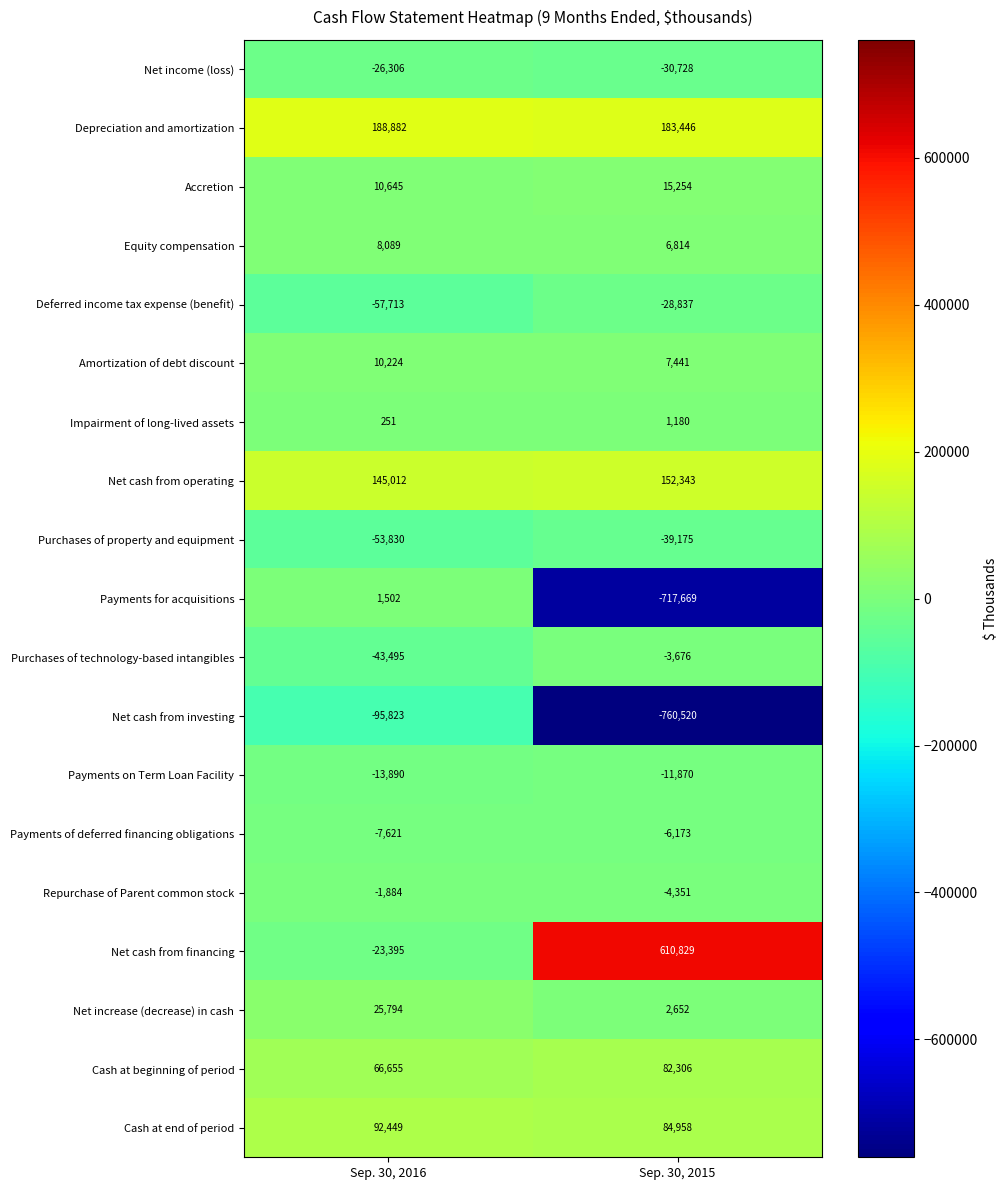

What is the total value across all series at Sep. 30, 2015?

-455776